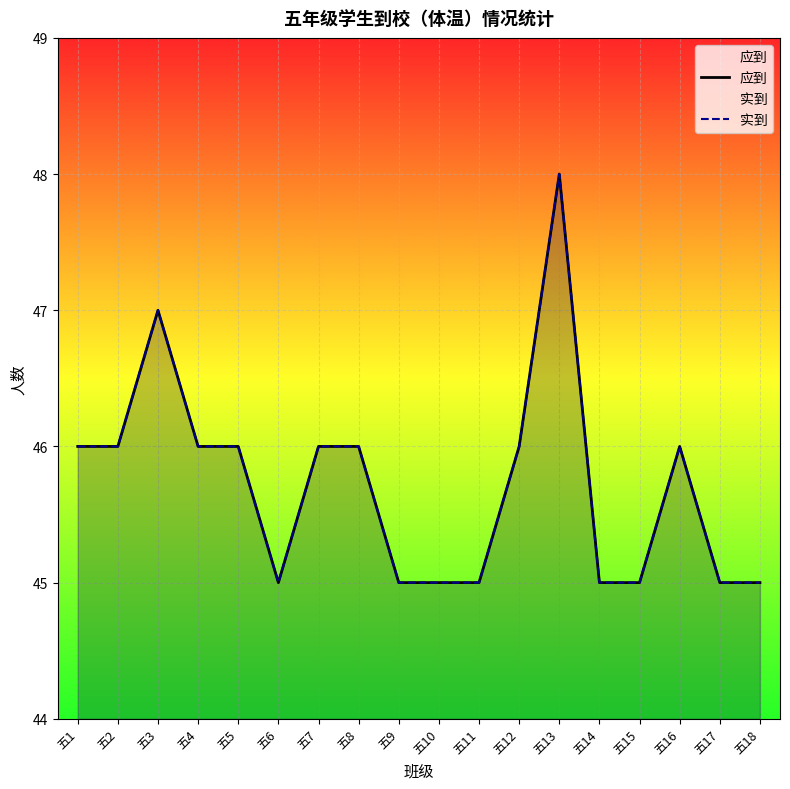

What are all the series names shown in the legend?

应到, 实到